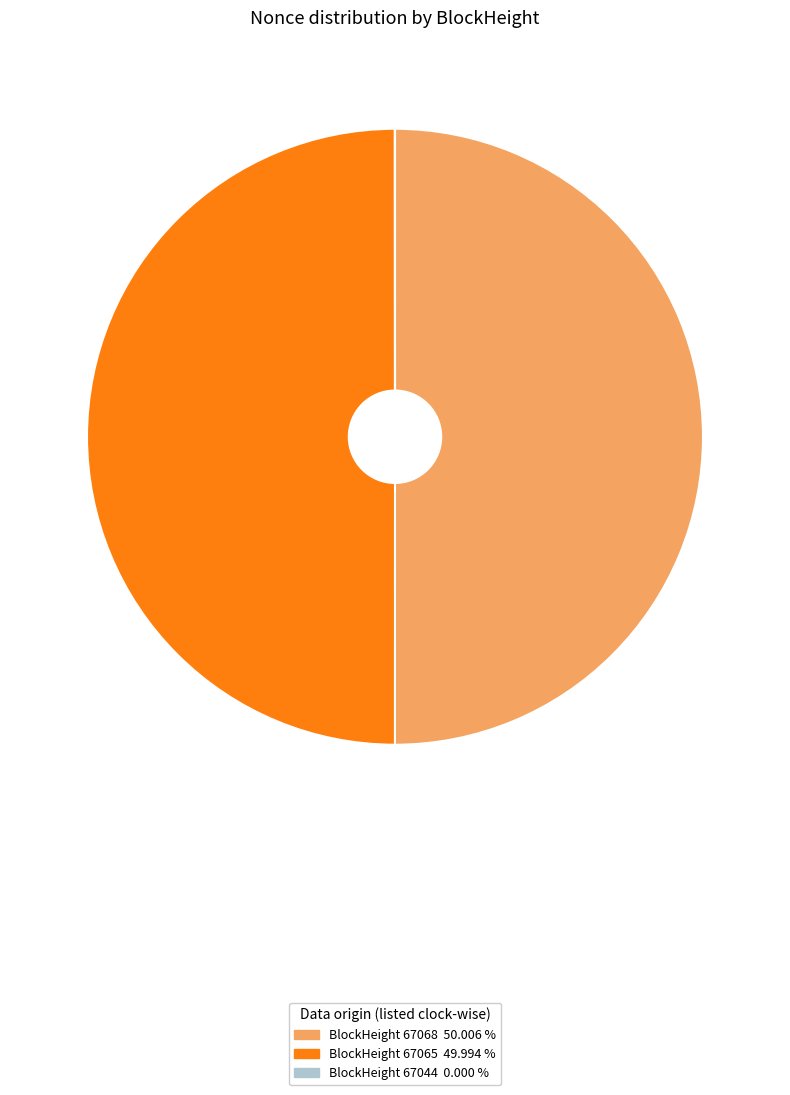

Does any single category account for the majority?

Yes